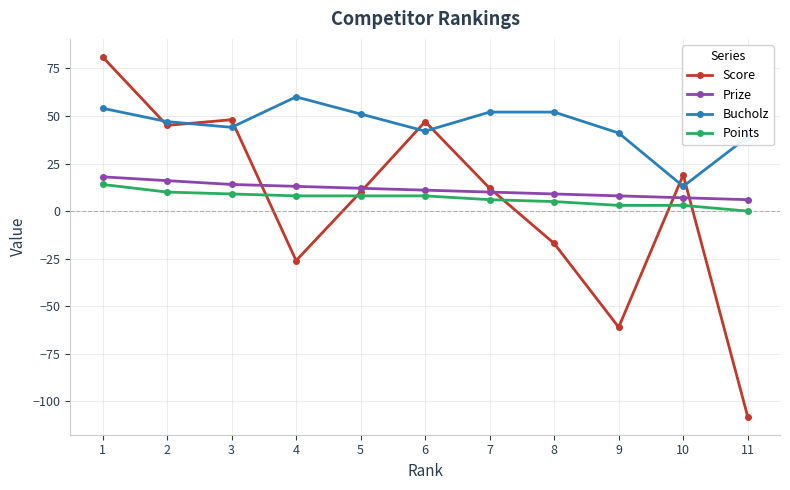

Which series has the largest total across all categories?

Bucholz